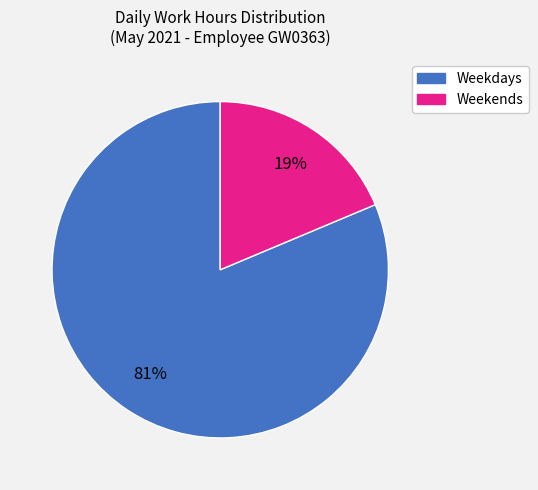

To the nearest percent, what is the average slice percentage?

50%